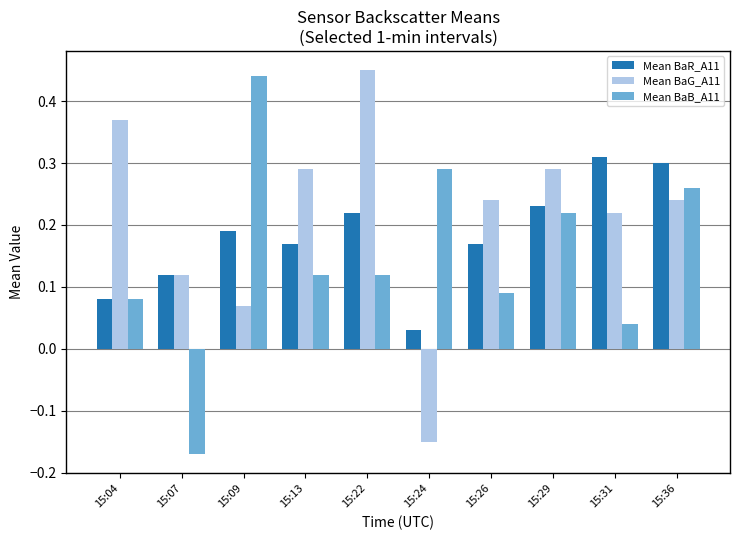

What are all the series names shown in the legend?

Mean BaR_A11, Mean BaG_A11, Mean BaB_A11